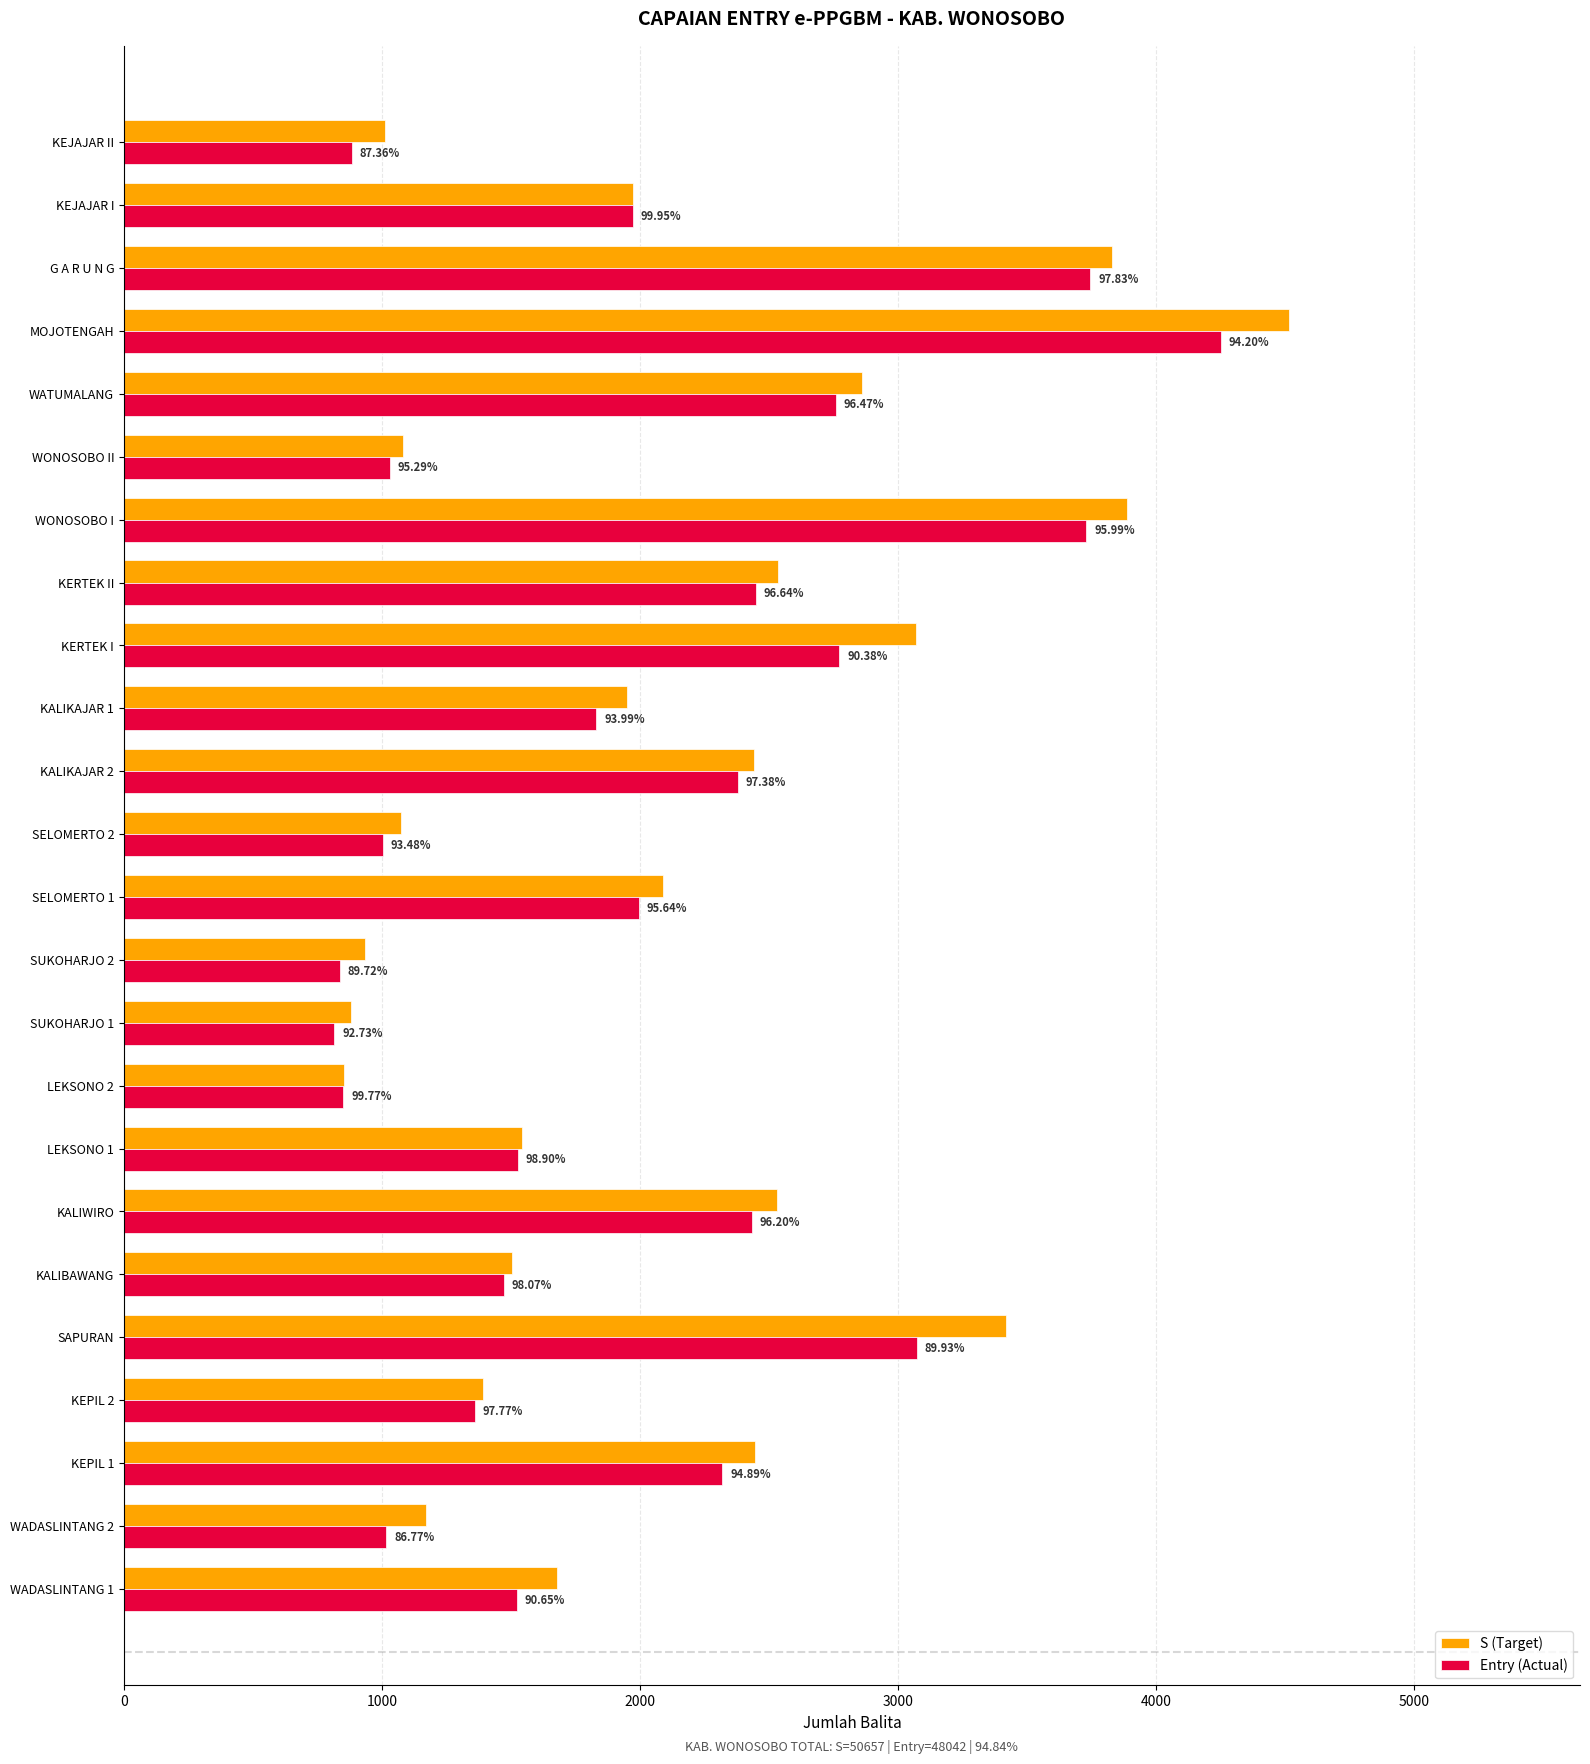

What are all the series names shown in the legend?

S (Target), Entry (Actual)